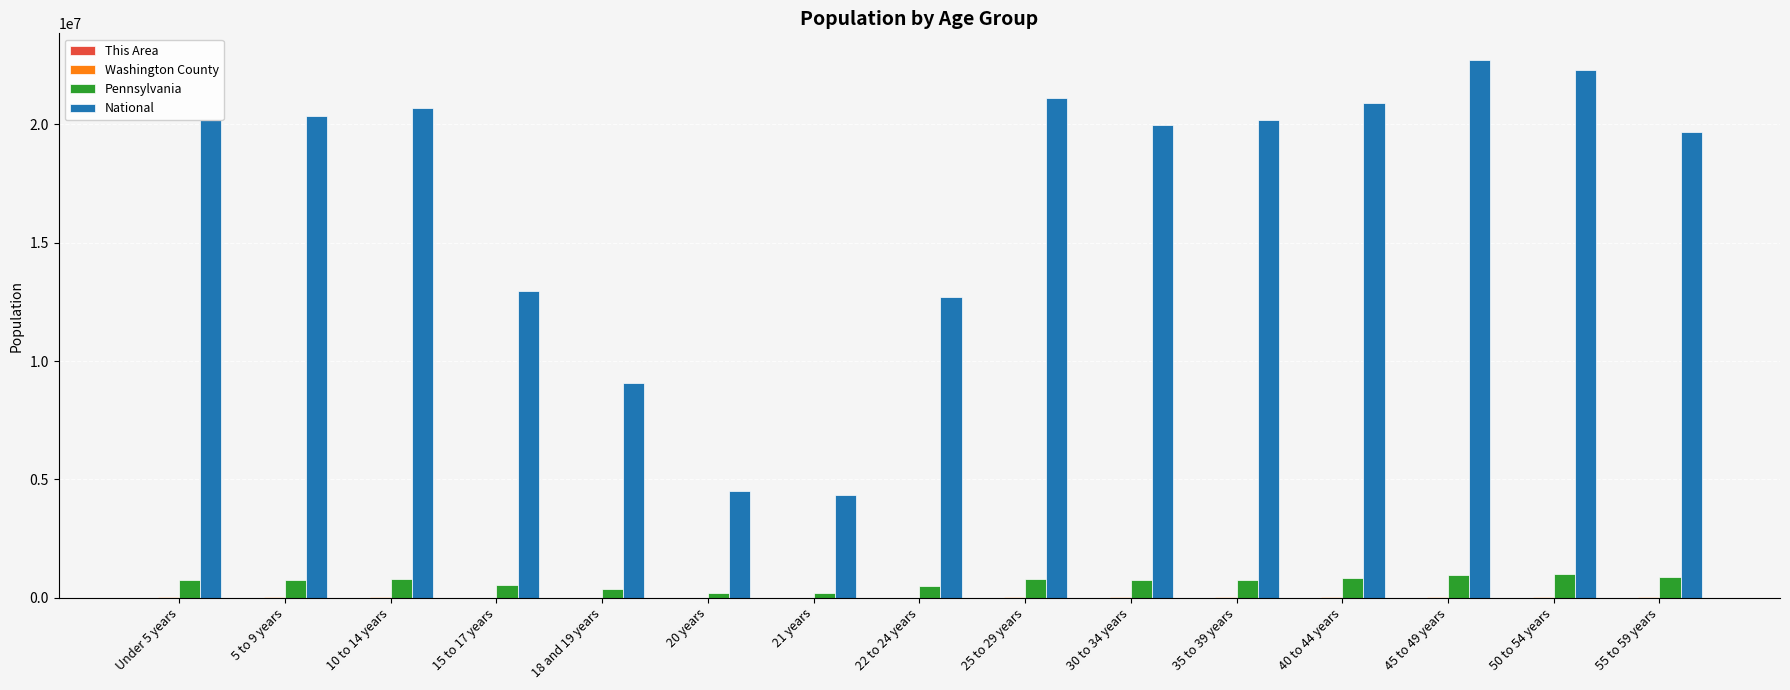

The value of National at 22 to 24 years is 18971441. True or false?

False